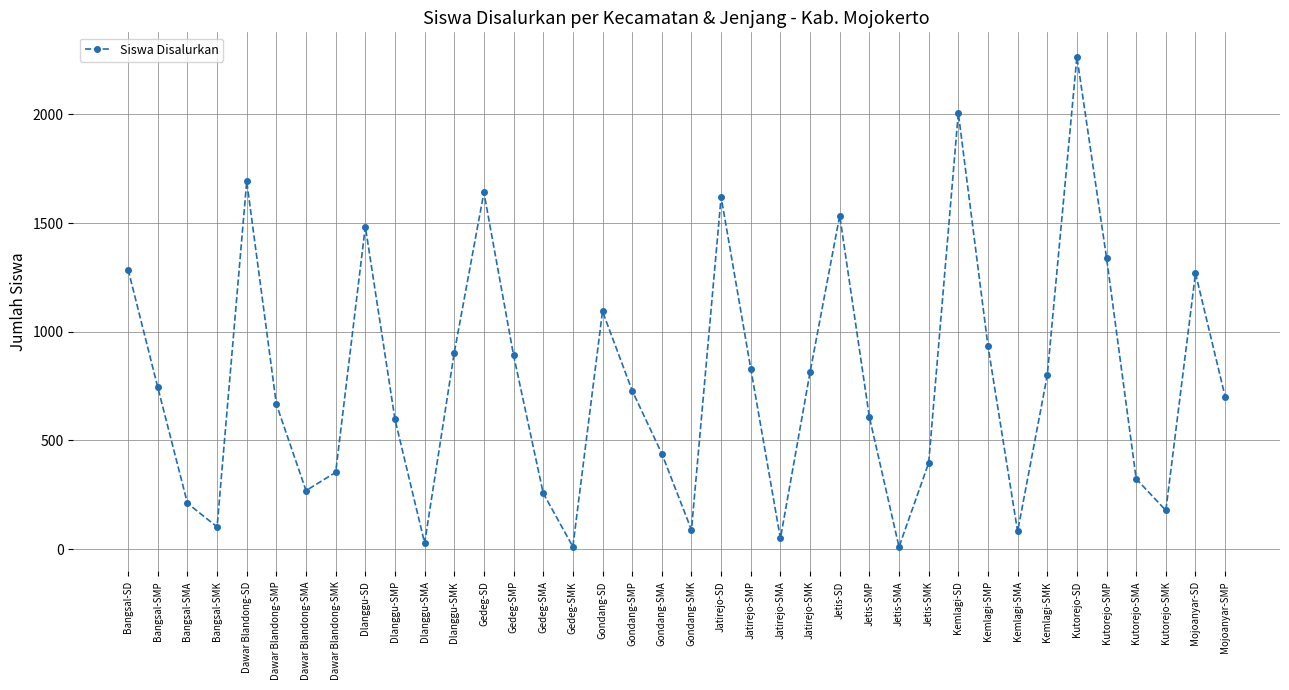

At which category does the chart reach its peak across all series?

Kutorejo-SD